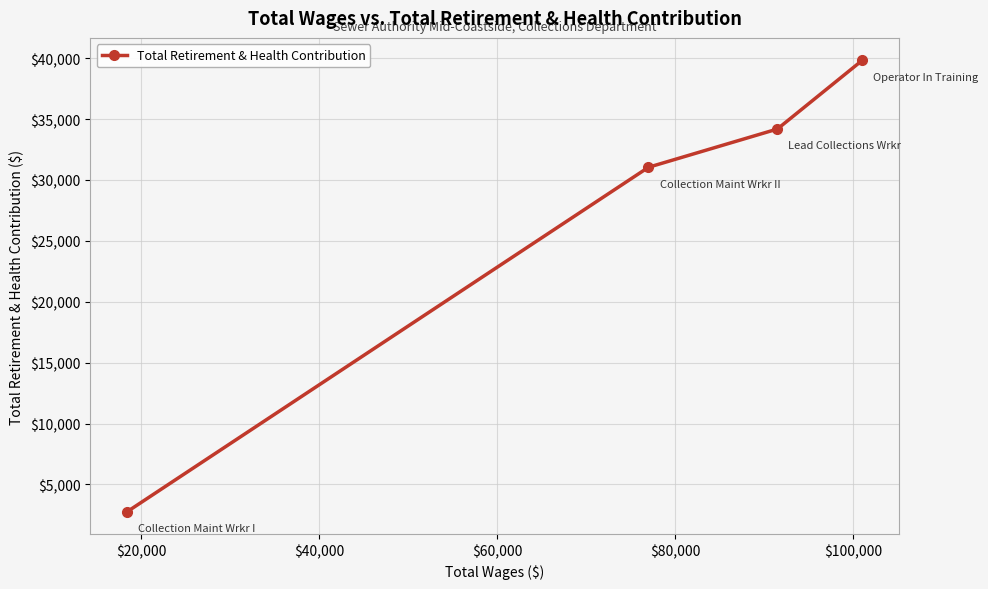

What is the difference between the maximum and second lowest values?

8768